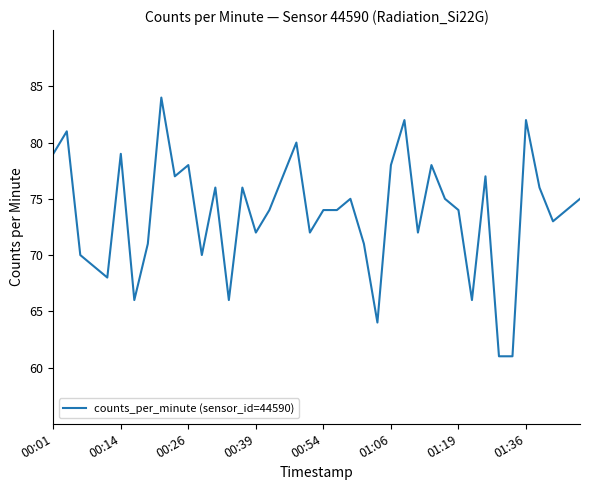

Reading left to right, list all the values displayed in this chart.

79	81	70	69	68	79	66	71	84	77	78	70	76	66	76	72	74	77	80	72	74	74	75	71	64	78	82	72	78	75	74	66	77	61	61	82	76	73	74	75